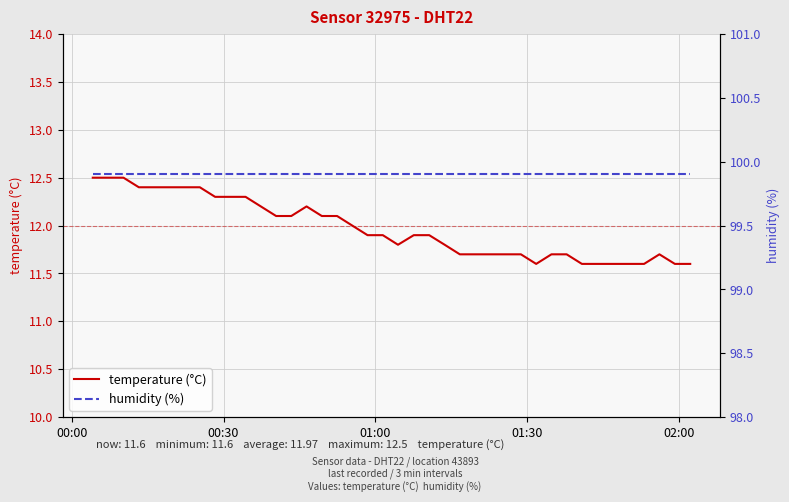

What are all the series names shown in the legend?

temperature (°C), humidity (%)